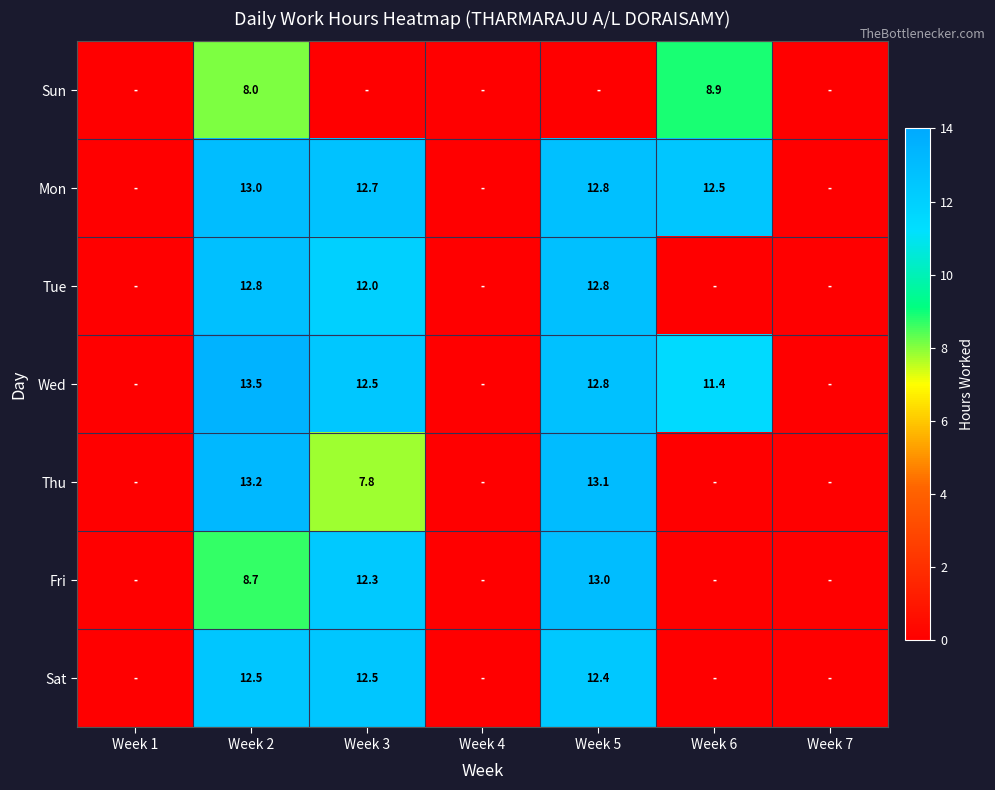

What is the spread (max minus min) of values at Week 6?

12.5